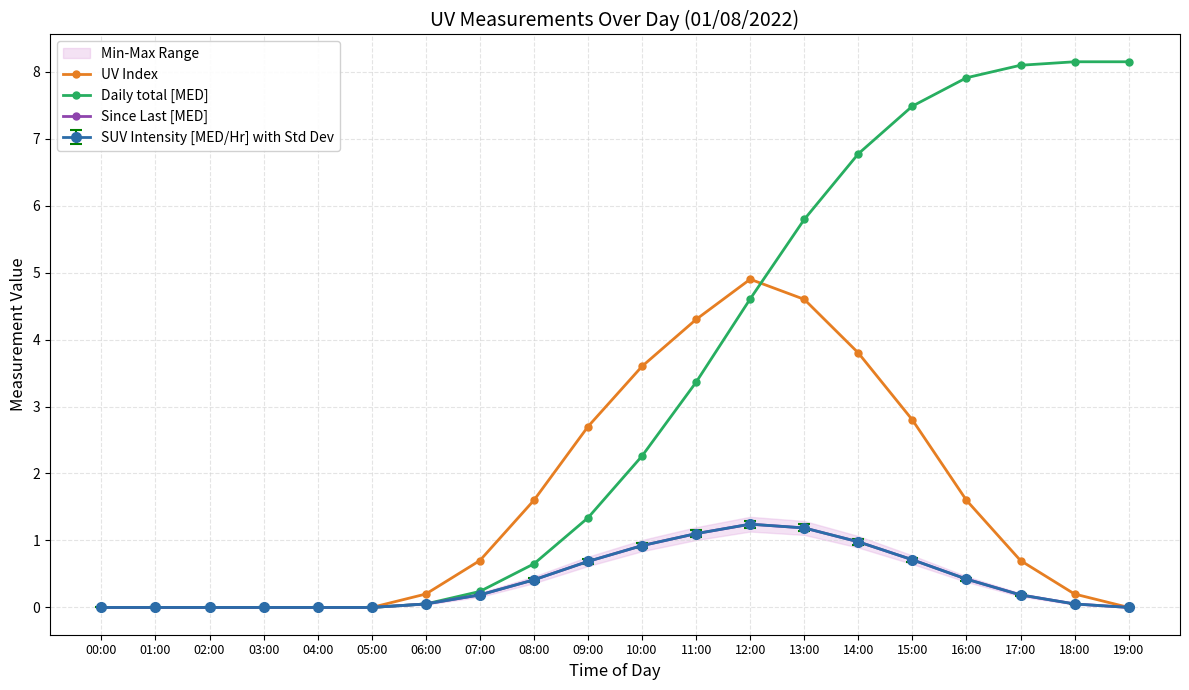

Rank the series by their average value, from lowest to highest.

Since Last [MED], UV Index, Daily total [MED]